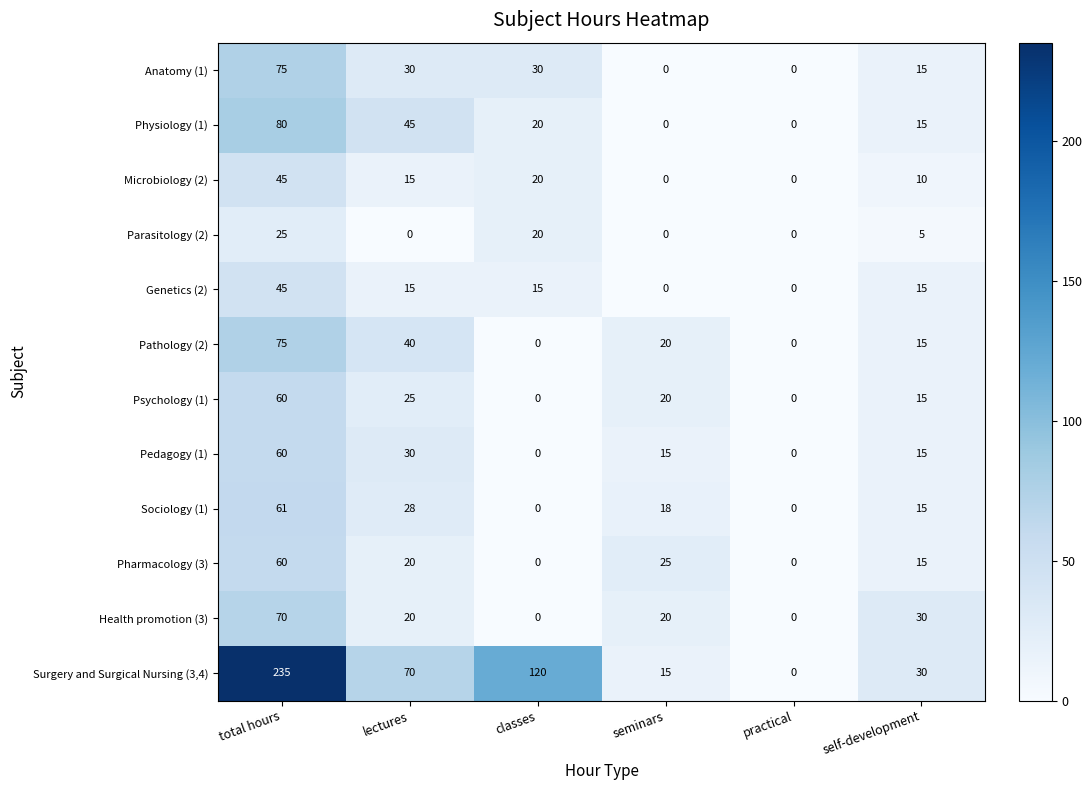

What is the sum of all Physiology (1) values?

160